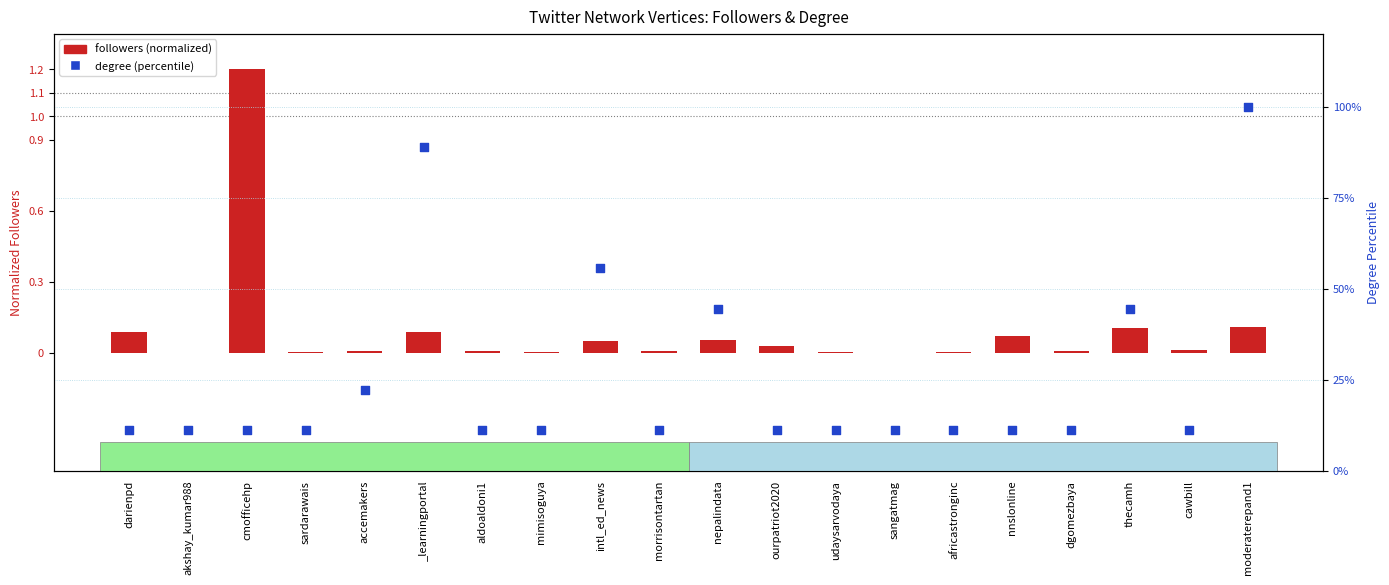

At how many categories does at least one series exceed 11?

20